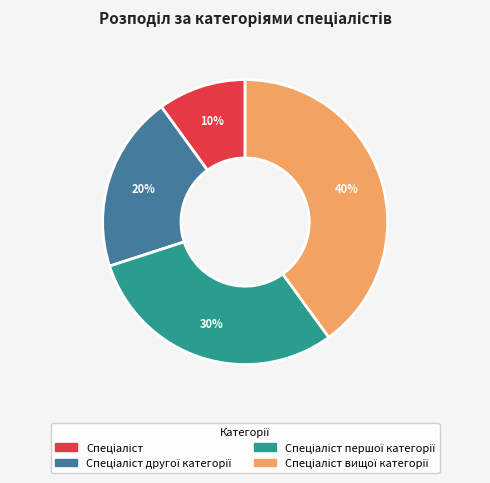

To the nearest percent, what is the difference between the largest and smallest slice percentages?

30%